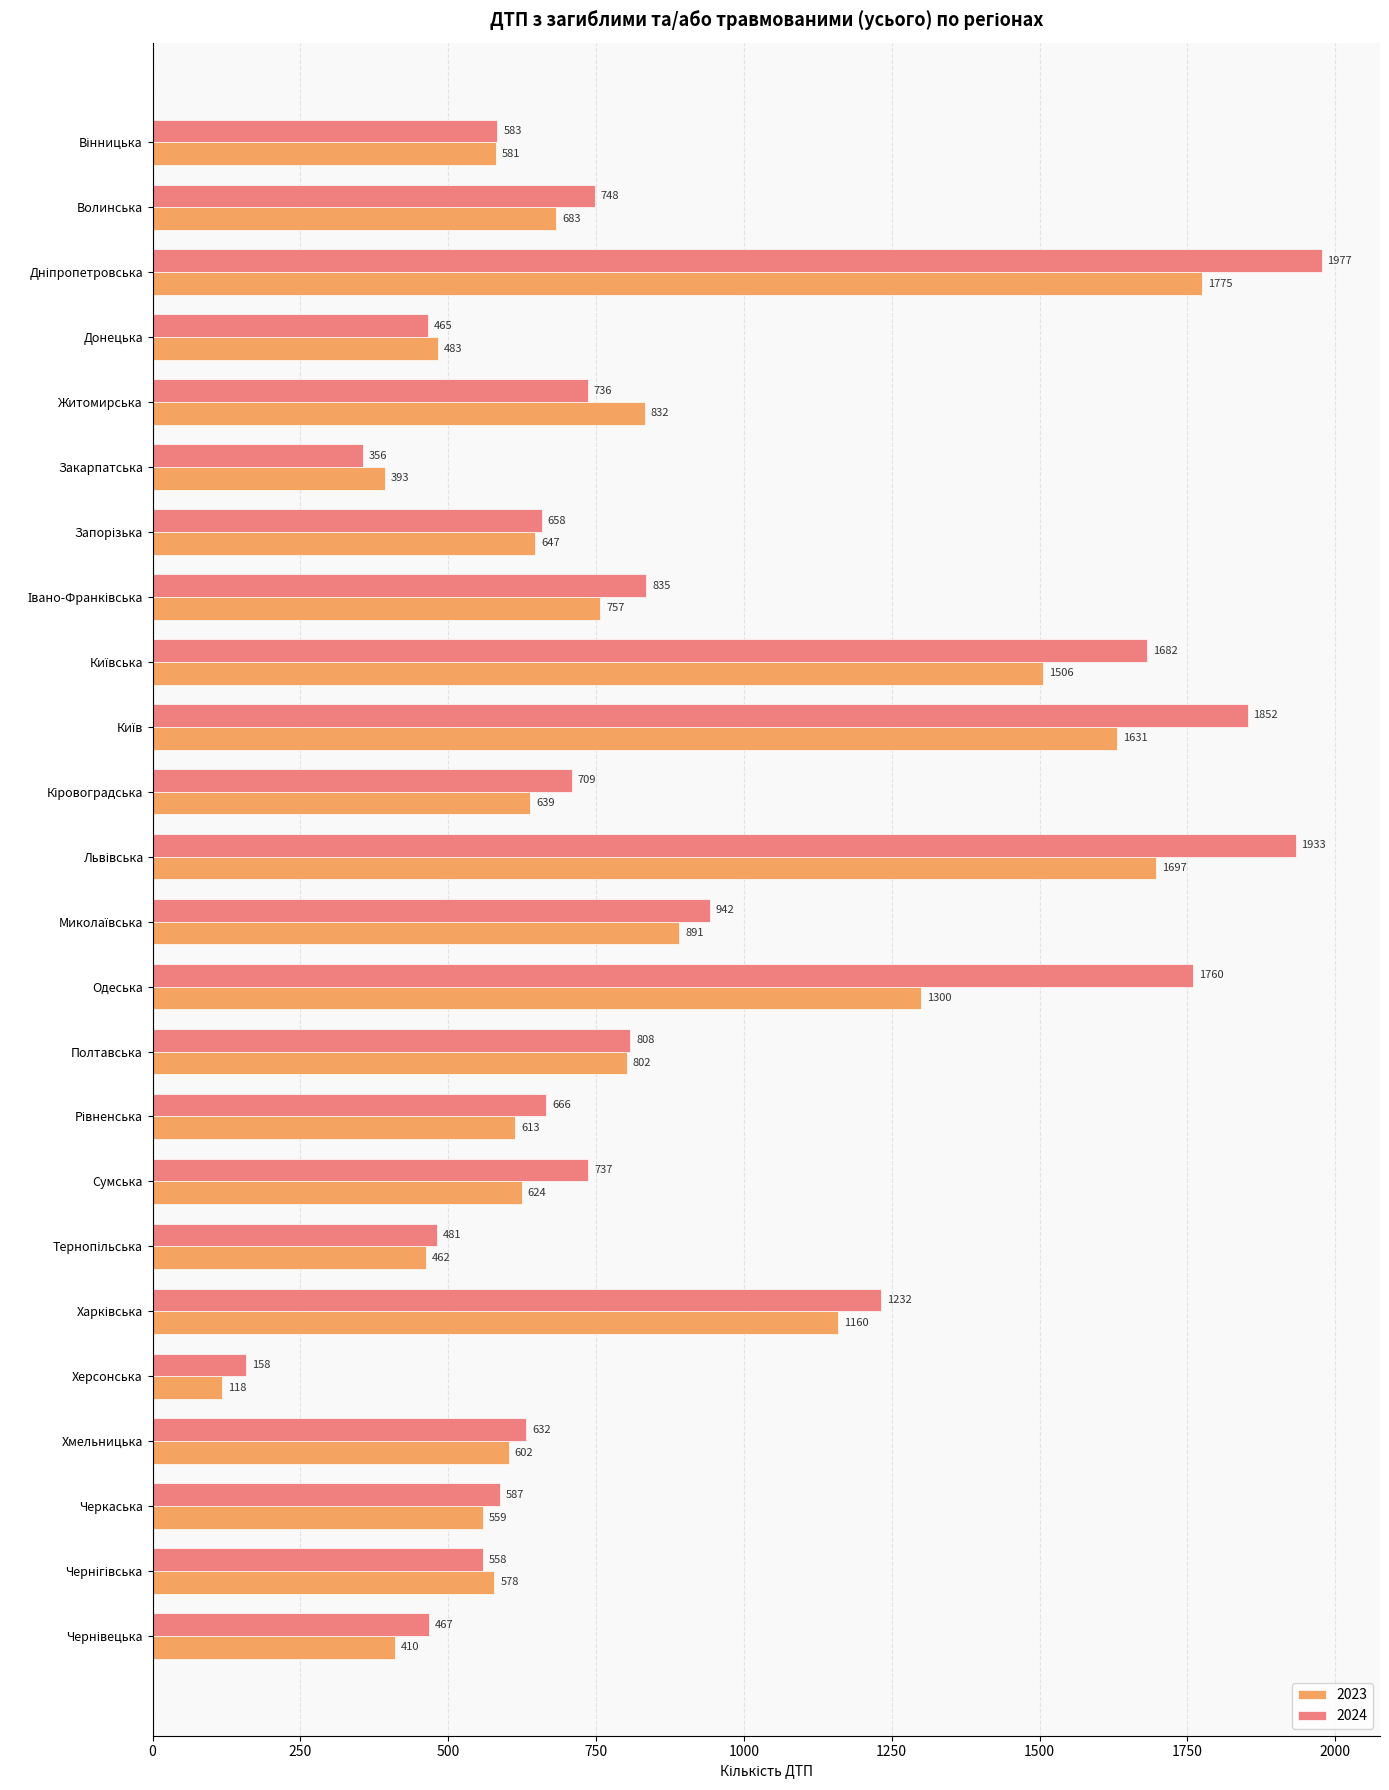

What is the difference between the highest and lowest values at Житомирська?

96